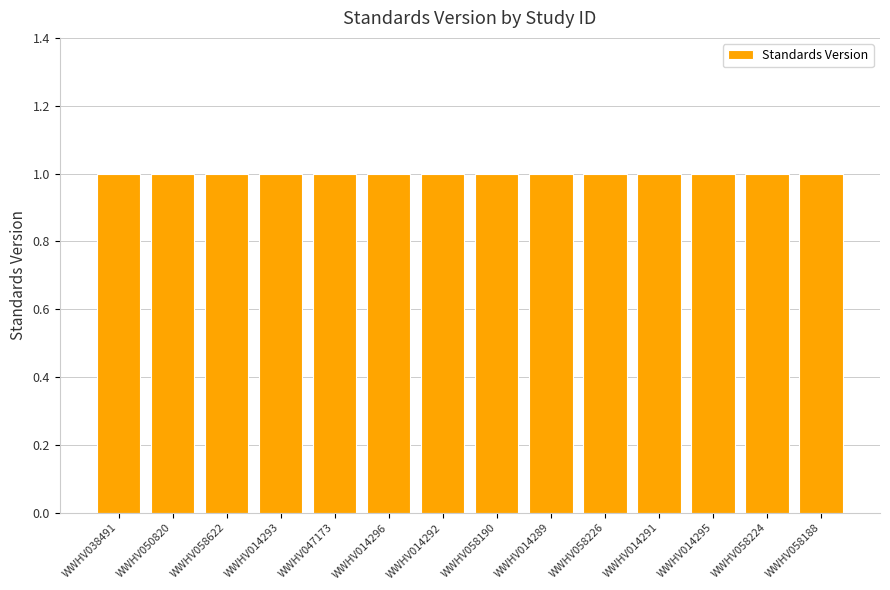

Count the Moderate values in the range 0 to 1.

14